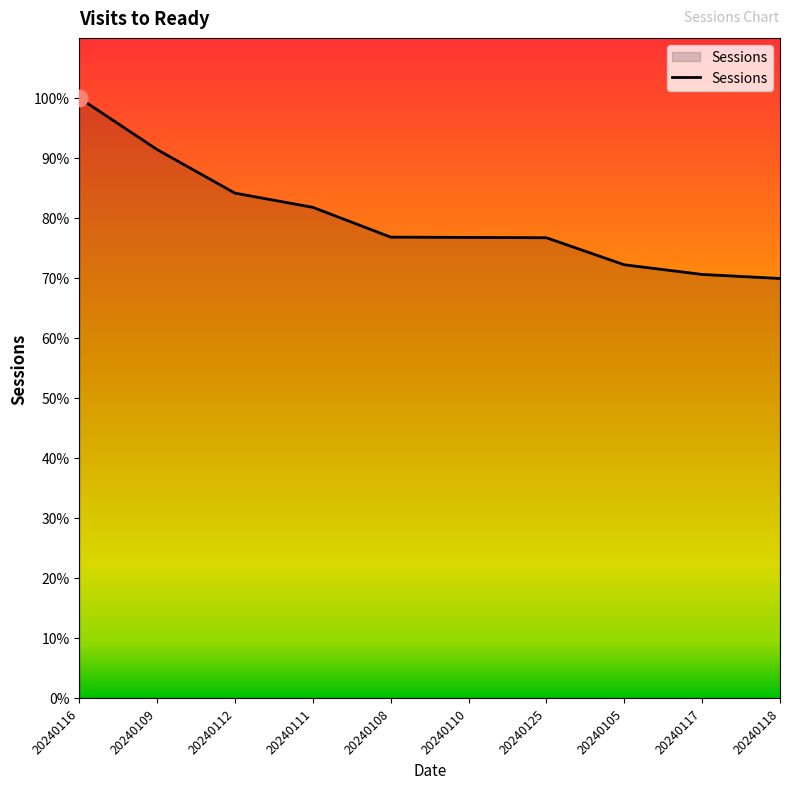

Is this an area chart (filled region under the line)?

Yes